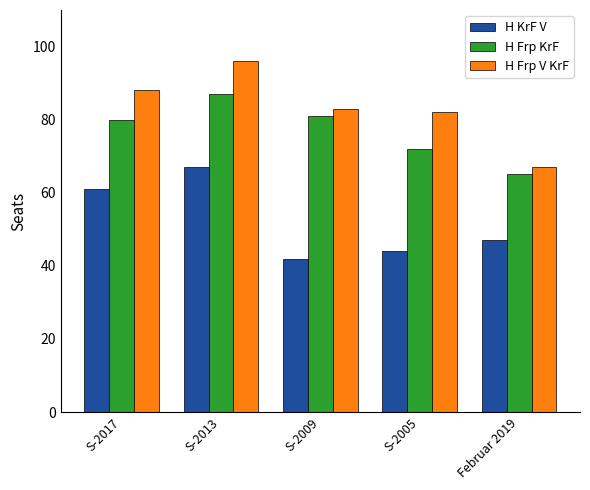

Which label corresponds to the largest value in the chart?

S-2013